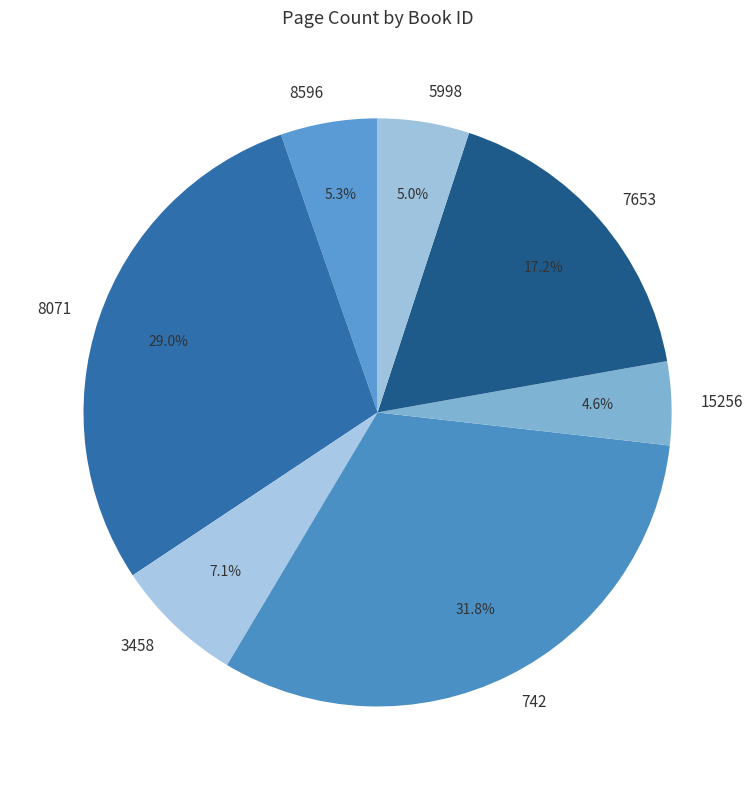

Which category has the biggest portion of the pie?

742